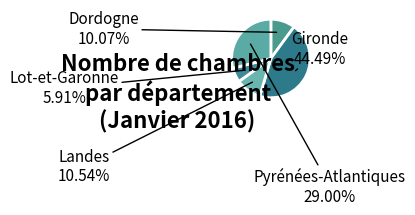

What portion of the pie excludes Gironde?

55.5%